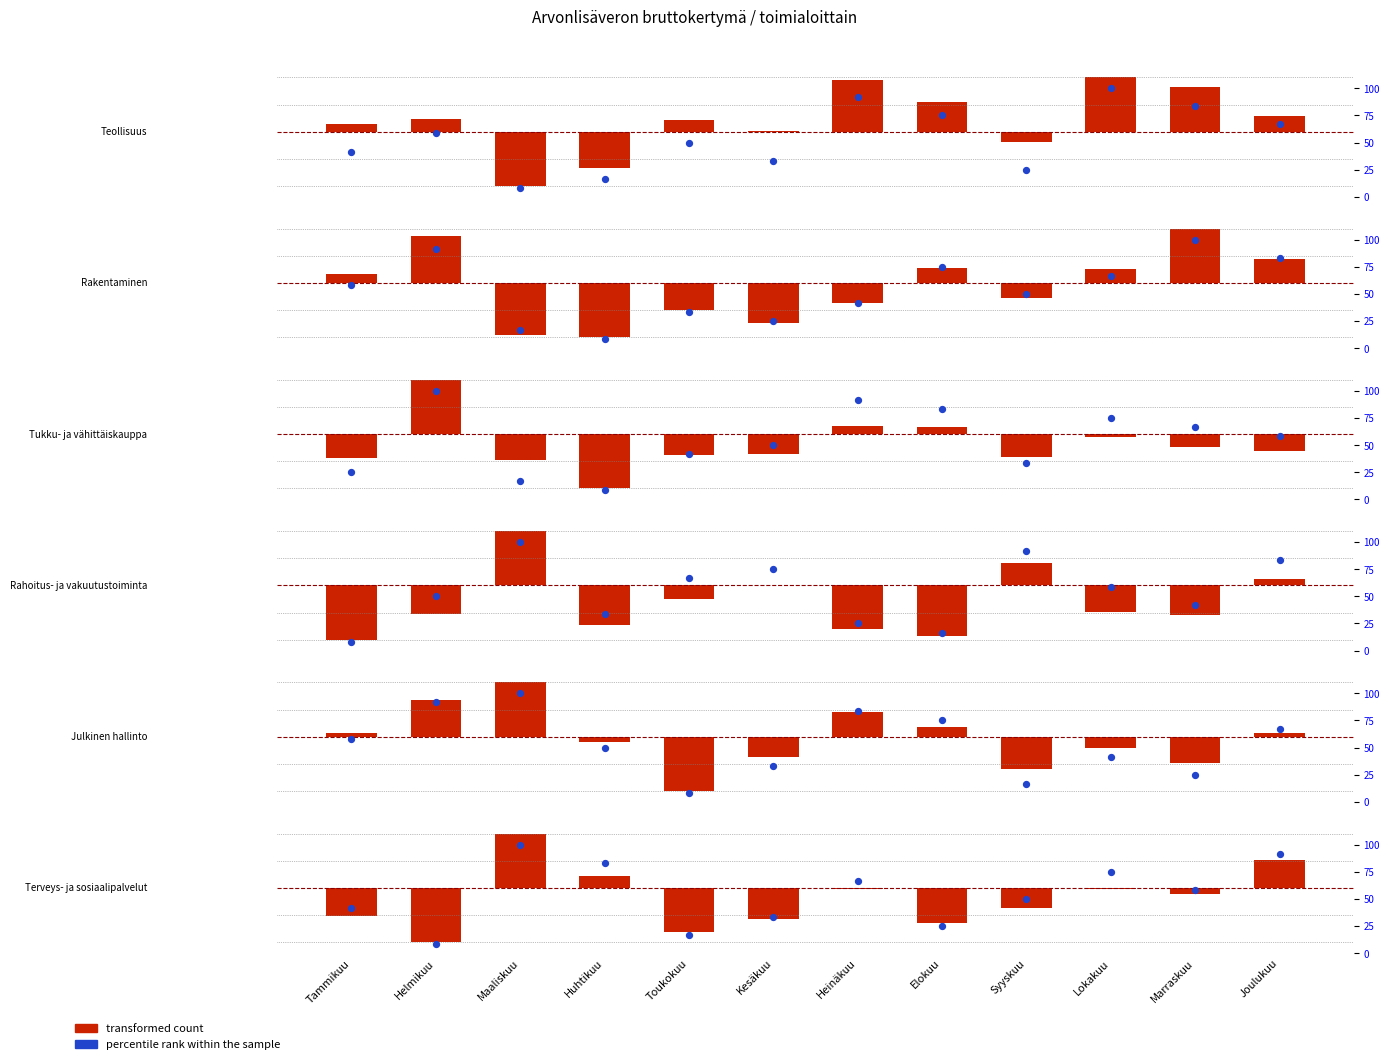

Which series contains the highest Y value?

percentile rank within the sample